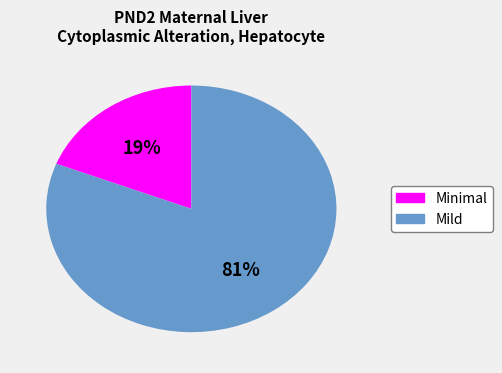

To the nearest percent, what is the difference between the largest and smallest slice percentages?

62%